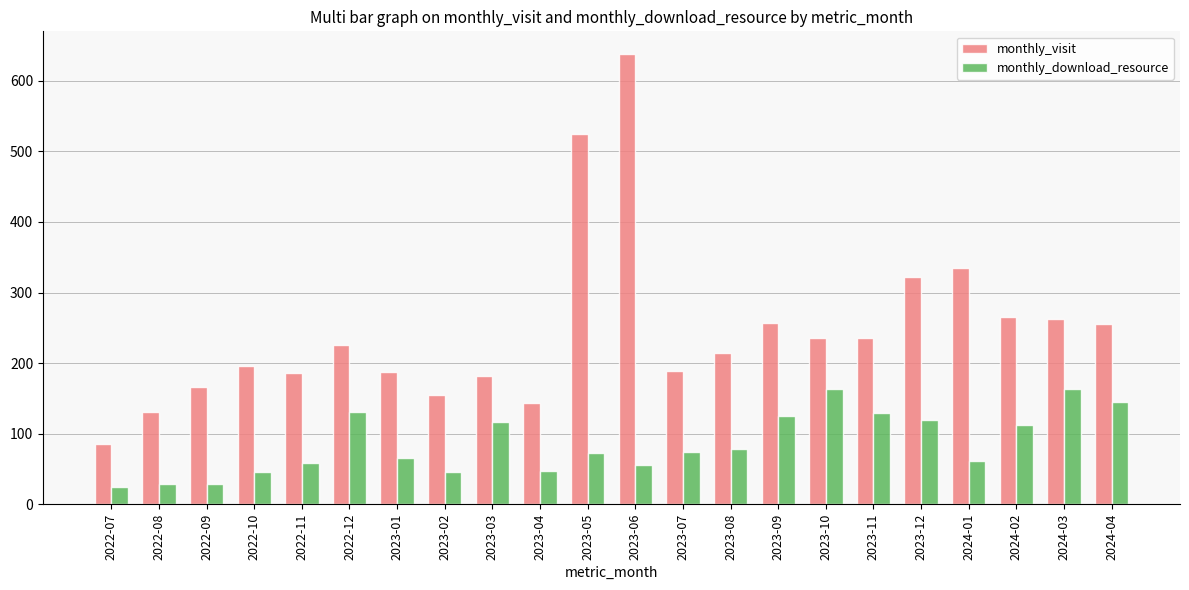

What is the total value across all series at 2023-03?

299